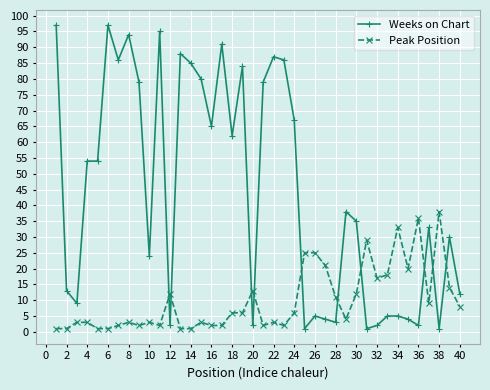

Rank the series by their maximum value, from highest to lowest.

Weeks on Chart, Peak Position